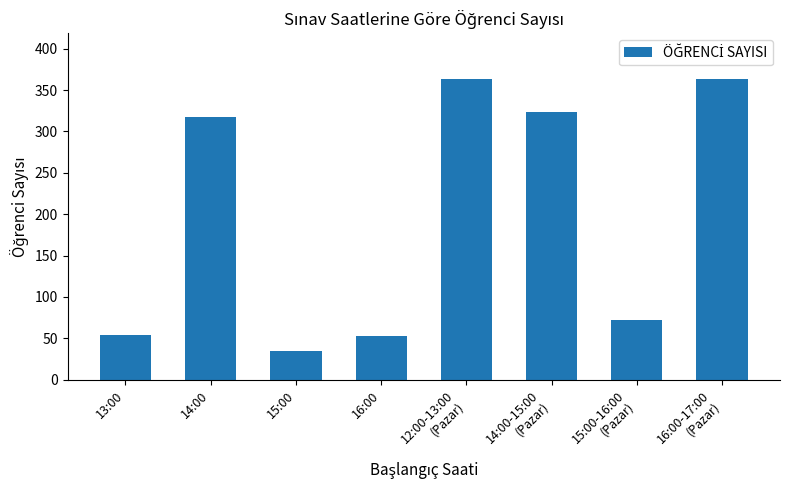

What is the difference between the values at 16:00 and 14:00?

264